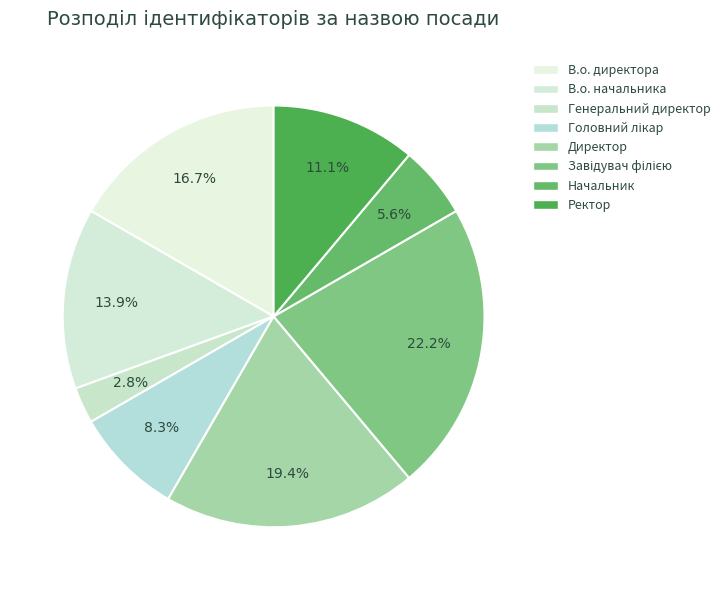

What percentage is the В.о. директора slice, to the nearest percent?

17%